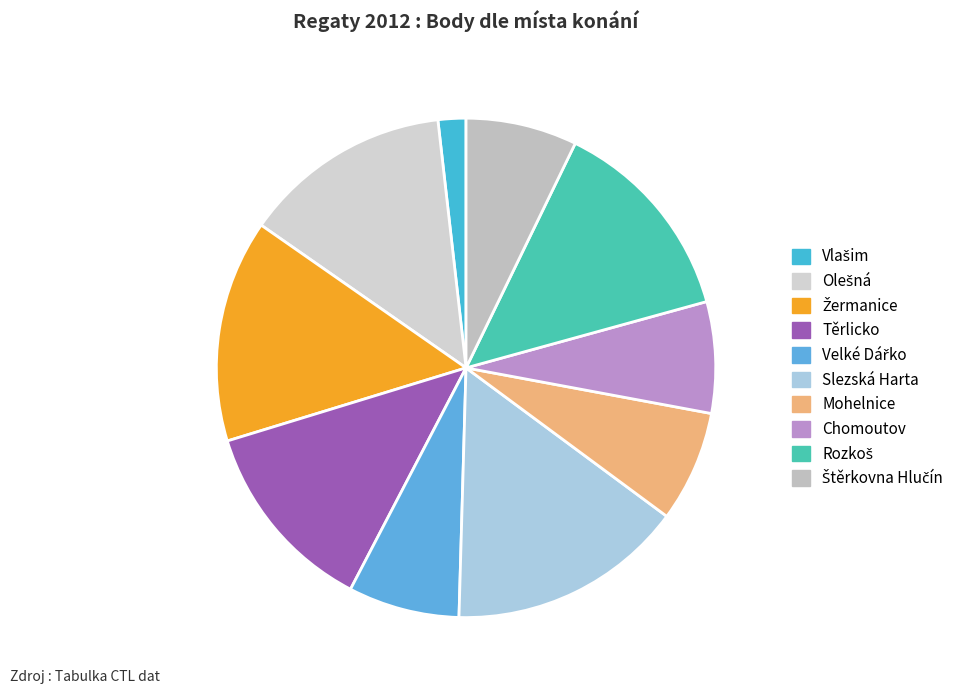

How many segments does this pie chart have?

10